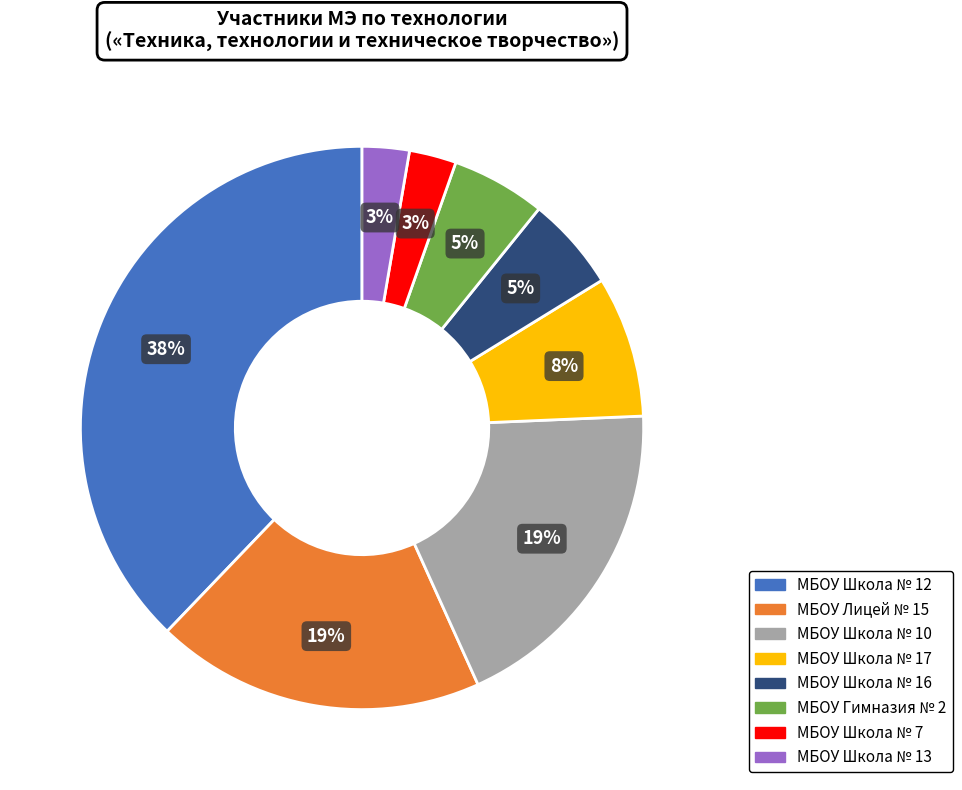

Is there any slice that represents more than half of the pie?

No